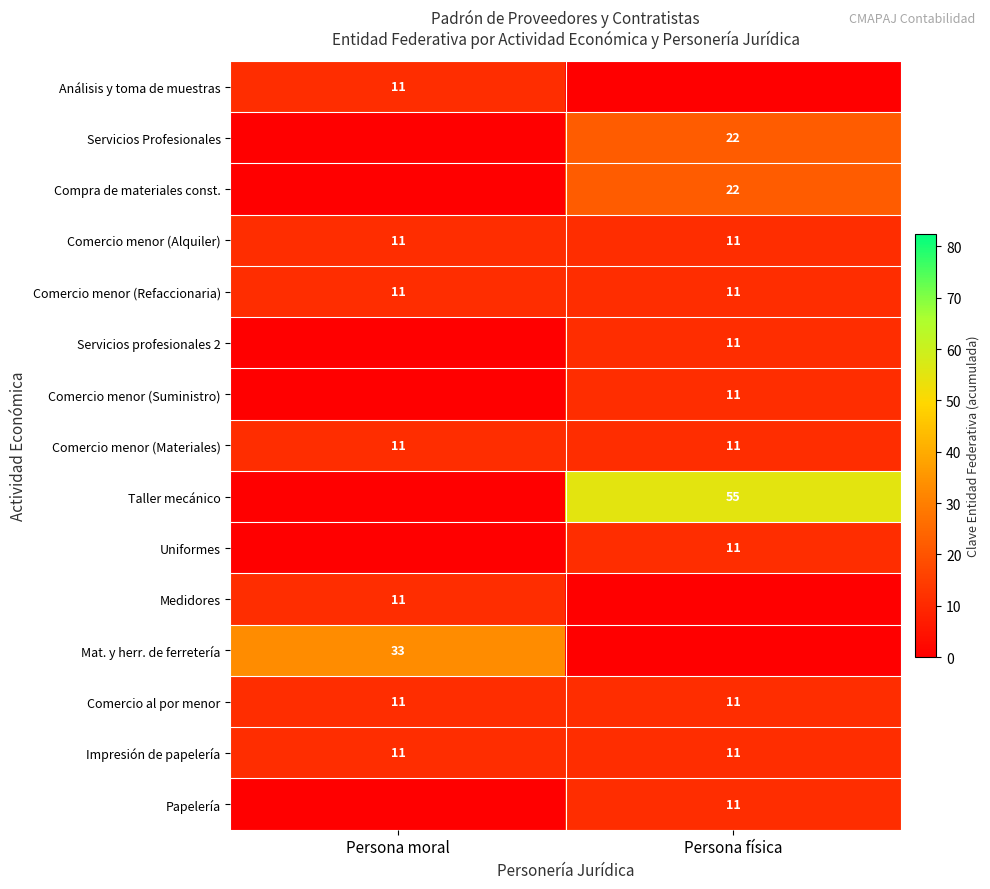

Is it true that Impresión de papelería equals 11 at Persona moral?

True